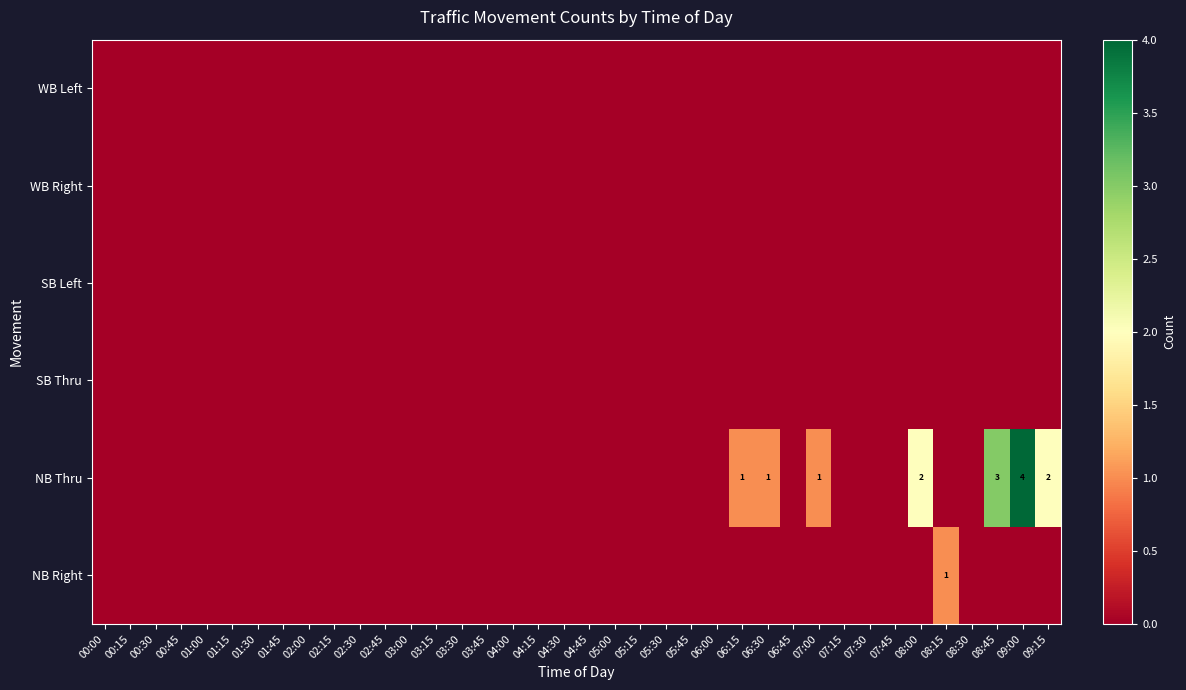

Which category has the lowest value across all series?

00:00